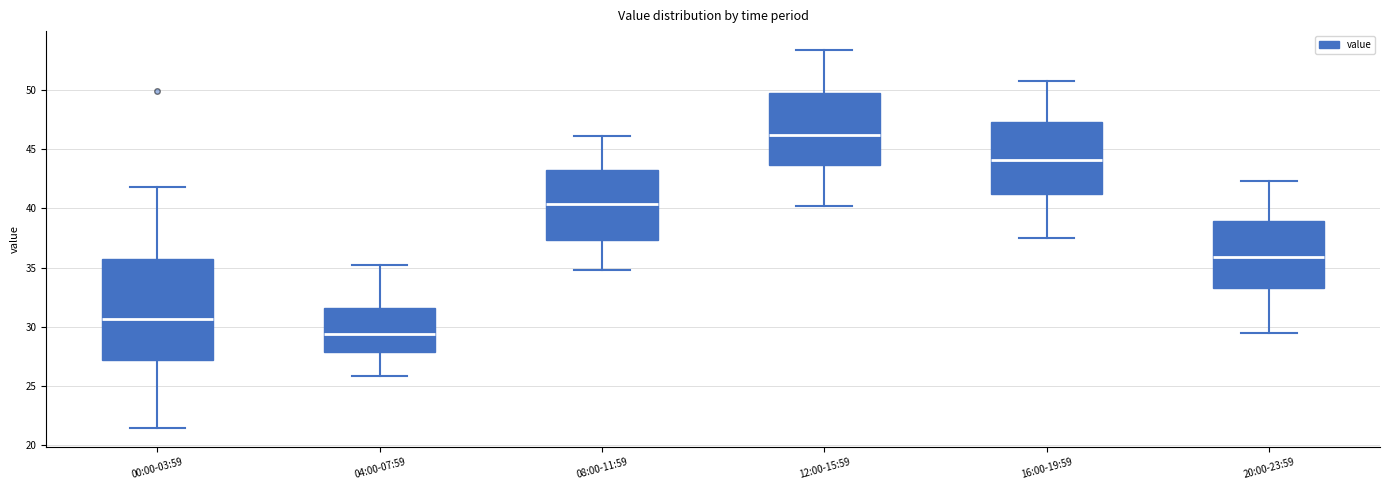

Where is the lower edge of the box for 12:00-15:59 on the y-axis? The values are not printed on the chart, so give them approximately, as read against the axis.

43.5